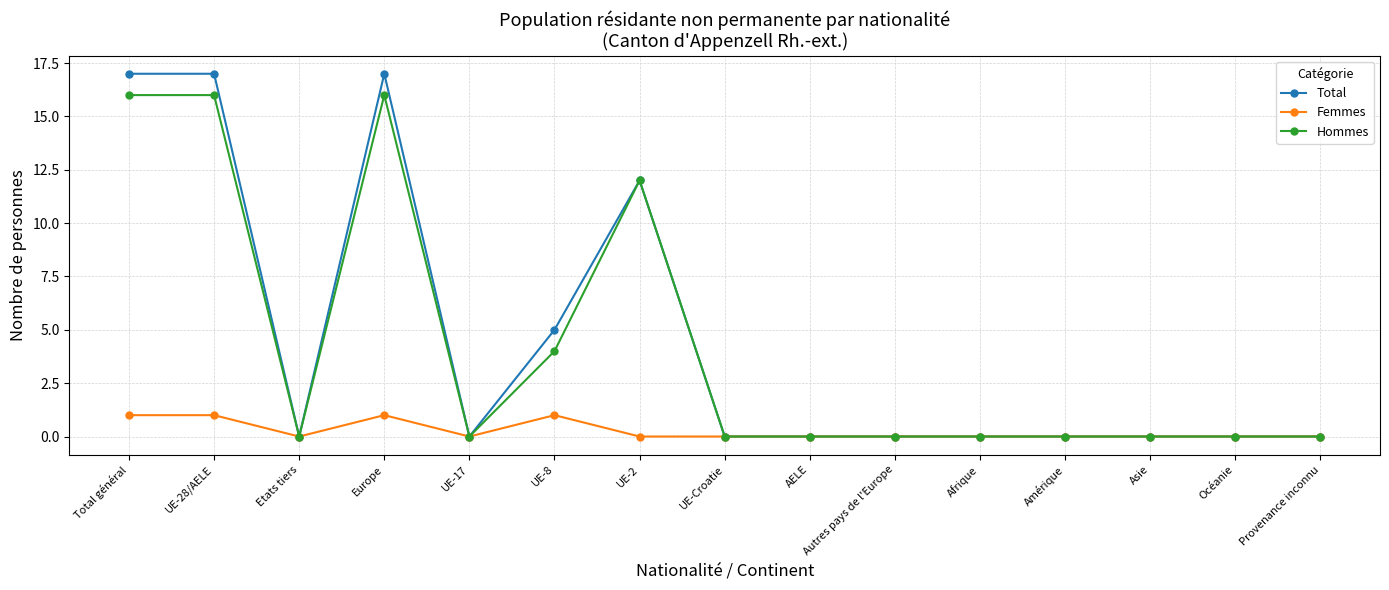

What position from the right is UE-8?

10